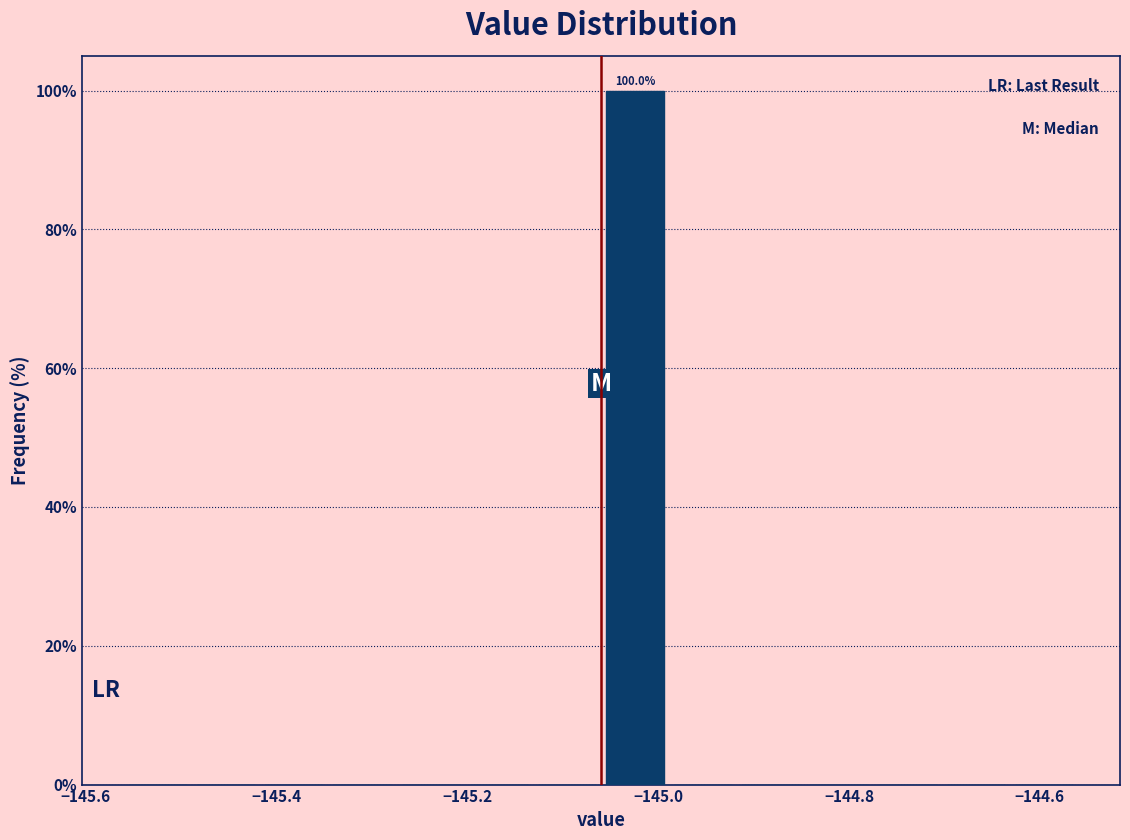

Read against the x-axis, roughly where is the centre of the tallest bar?

-145.02